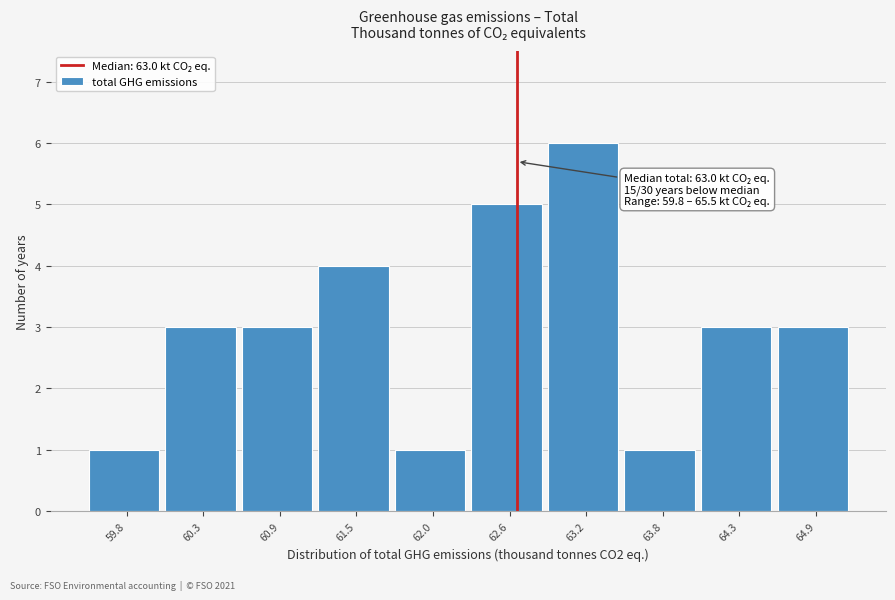

Reading right to left, transcribe all the data shown in this chart.

64.9=3	64.3=3	63.8=1	63.2=6	62.6=5	62.0=1	61.5=4	60.9=3	60.3=3	59.8=1